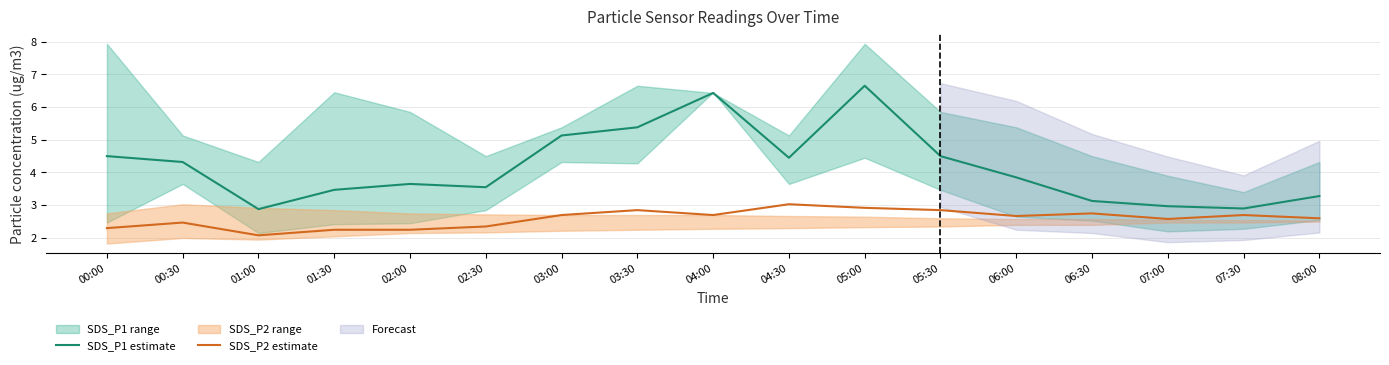

List the series in order of their overall mean, lowest first.

SDS_P2 estimate, SDS_P1 estimate